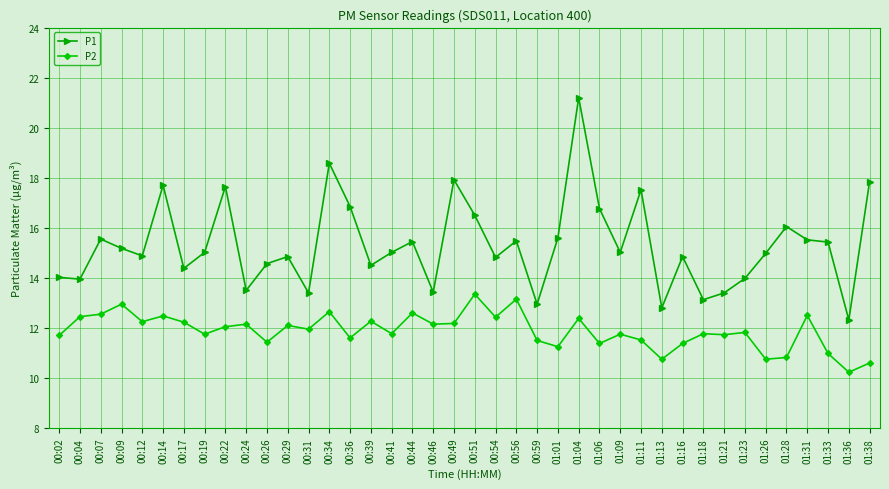

What is the difference between the P2 values at 01:28 and 00:22?

1.2